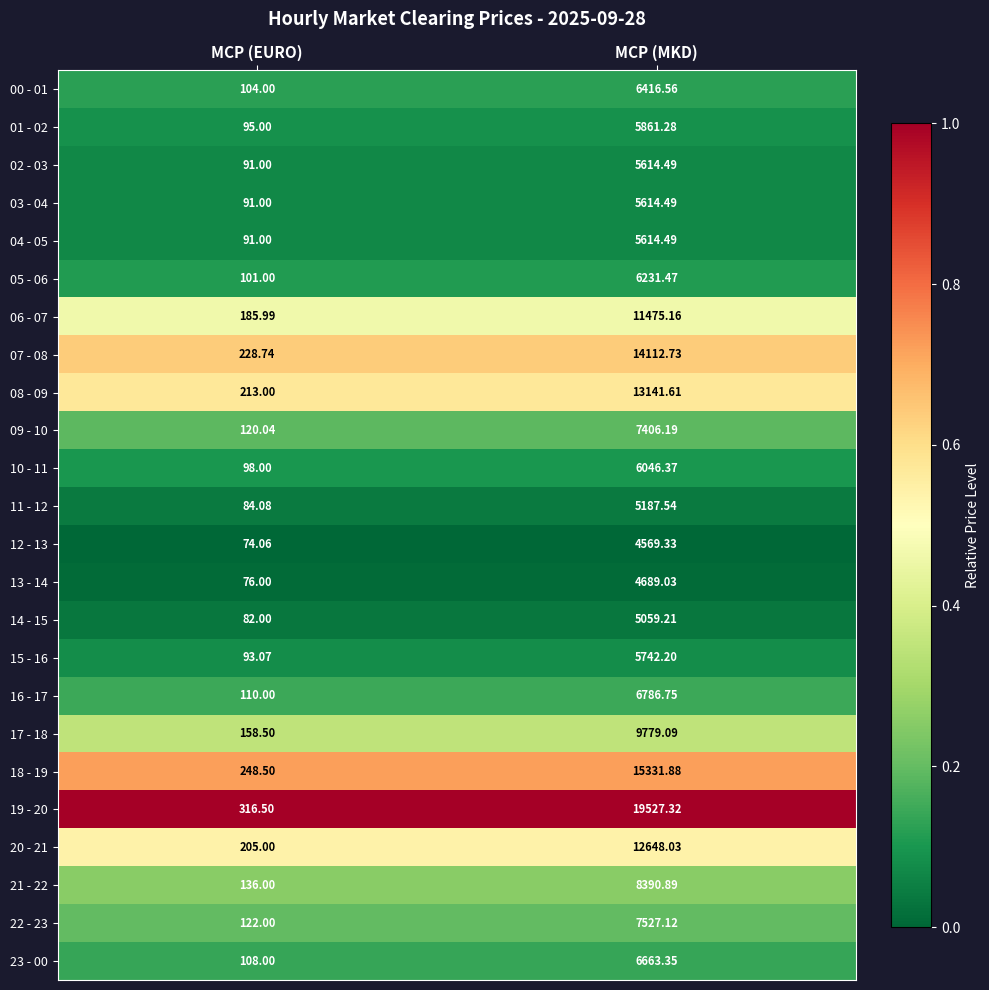

At which label does 23 - 00 reach its minimum?

MCP (EURO)